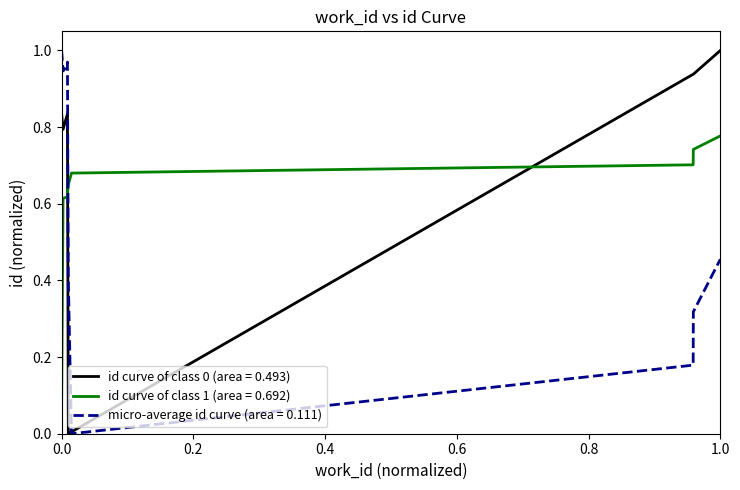

What is the value of the 9th point from the left?

0.7